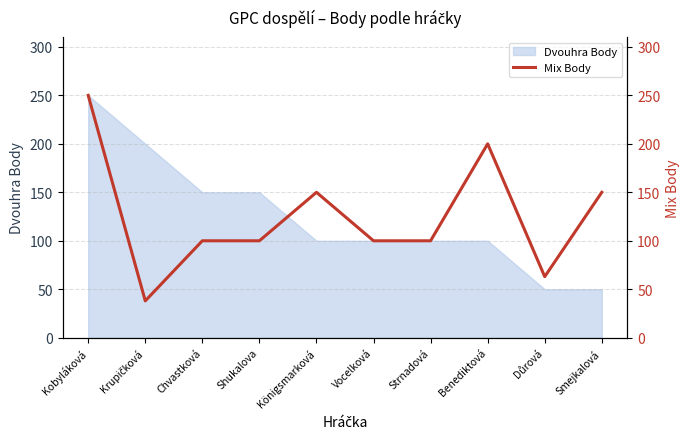

Which has a higher value, Kobyláková or Benediktová?

Kobyláková